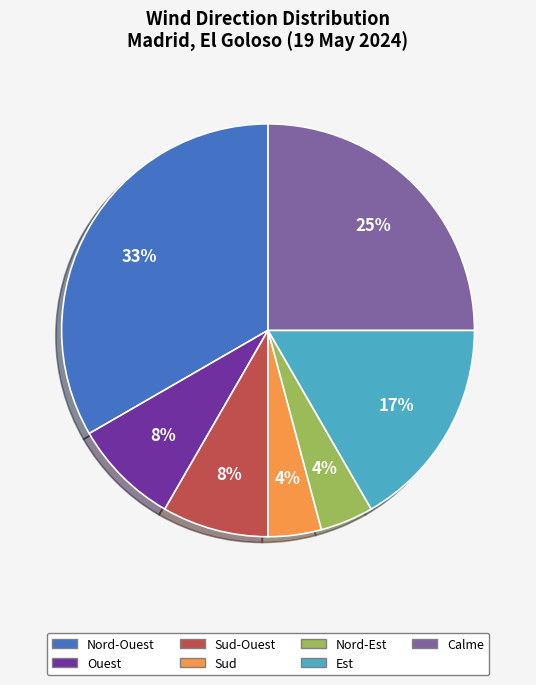

Is there a majority slice in this chart?

No